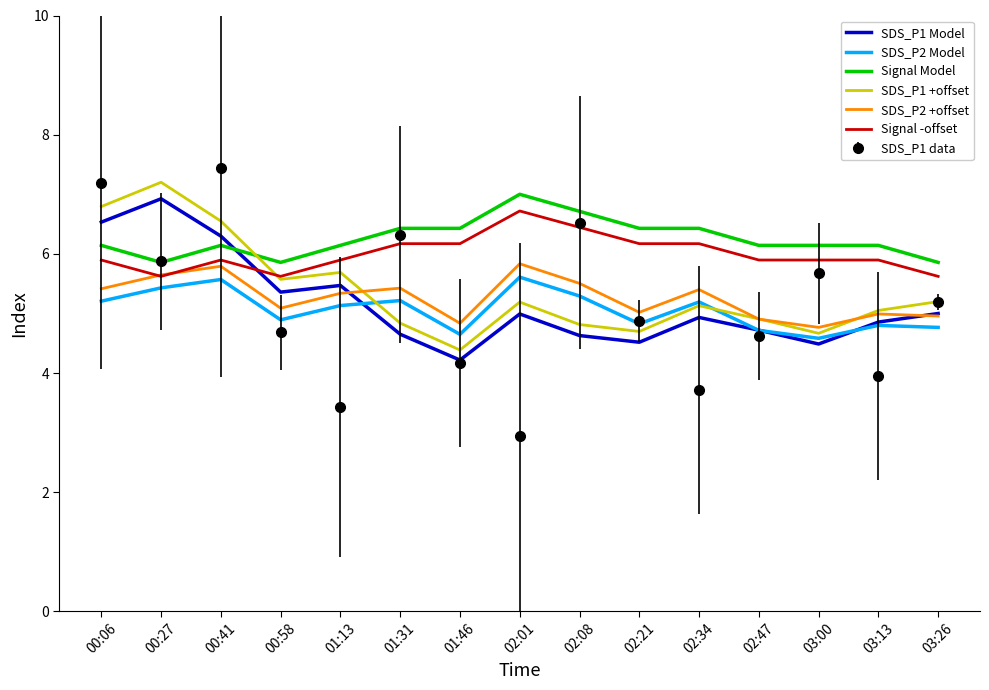

What is the sum of all Signal -offset values?

90.1